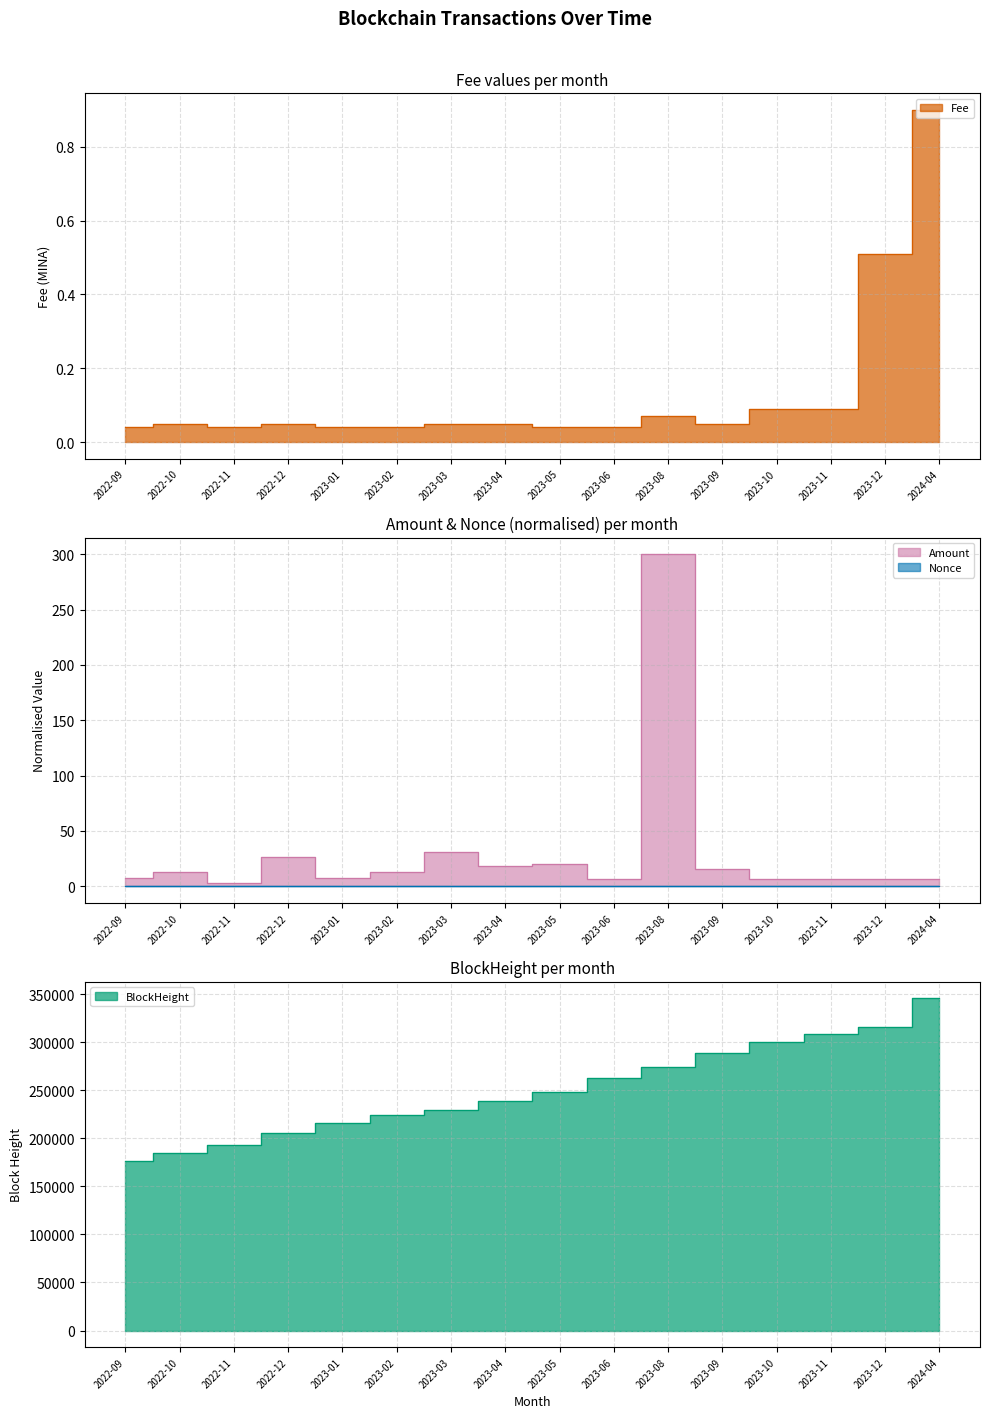

Reading left to right, list all the values displayed in this chart.

Fee: 2022-09=0.0	2022-10=0.1	2022-11=0.0	2022-12=0.1	2023-01=0.0	2023-02=0.0	2023-03=0.1	2023-04=0.1	2023-05=0.0	2023-06=0.0	2023-08=0.1	2023-09=0.1	2023-10=0.1	2023-11=0.1	2023-12=0.5	2024-04=0.9
Amount: 2022-09=7.9	2022-10=12.8	2022-11=2.6	2022-12=26.3	2023-01=7.9	2023-02=13.1	2023-03=31.3	2023-04=18.4	2023-05=19.7	2023-06=6.6	2023-08=300.0	2023-09=15.7	2023-10=6.6	2023-11=6.6	2023-12=6.6	2024-04=6.6
Nonce: 2022-09=0.4	2022-10=0.4	2022-11=0.4	2022-12=0.4	2023-01=0.4	2023-02=0.4	2023-03=0.4	2023-04=0.4	2023-05=0.5	2023-06=0.5	2023-08=0.5	2023-09=0.5	2023-10=0.5	2023-11=0.5	2023-12=0.5	2024-04=0.5
BlockHeight: 2022-09=176258.0	2022-10=184484.0	2022-11=193641.0	2022-12=205610.0	2023-01=216204.0	2023-02=224152.0	2023-03=229768.0	2023-04=239339.0	2023-05=248855.0	2023-06=263107.0	2023-08=274575.0	2023-09=288632.0	2023-10=300374.0	2023-11=308306.0	2023-12=316304.0	2024-04=345919.0